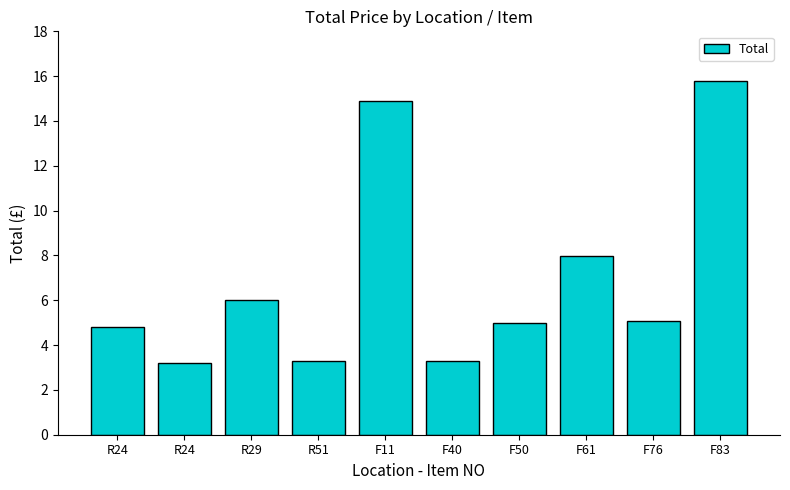

Are the bars horizontal?

No